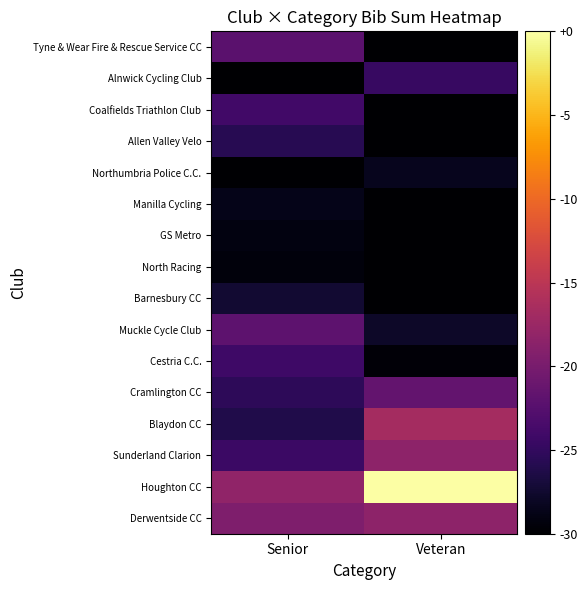

Reading left to right, transcribe all the data shown in this chart.

Derwentside CC: Senior=-19.6	Veteran=-18.4
Houghton CC: Senior=-18.2	Veteran=-0.0
Sunderland Clarion: Senior=-24.4	Veteran=-18.4
Blaydon CC: Senior=-26.2	Veteran=-16.7
Cramlington CC: Senior=-25.3	Veteran=-21.6
Cestria C.C.: Senior=-24.2	Veteran=-29.6
Muckle Cycle Club: Senior=-22.0	Veteran=-27.8
Barnesbury CC: Senior=-27.3	Veteran=-30.0
North Racing: Senior=-29.3	Veteran=-30.0
GS Metro: Senior=-29.1	Veteran=-30.0
Manilla Cycling: Senior=-28.7	Veteran=-30.0
Northumbria Police C.C.: Senior=-30.0	Veteran=-28.4
Allen Valley Velo: Senior=-25.8	Veteran=-30.0
Coalfields Triathlon Club: Senior=-24.0	Veteran=-30.0
Alnwick Cycling Club: Senior=-30.0	Veteran=-24.7
Tyne & Wear Fire & Rescue Service CC: Senior=-22.2	Veteran=-30.0